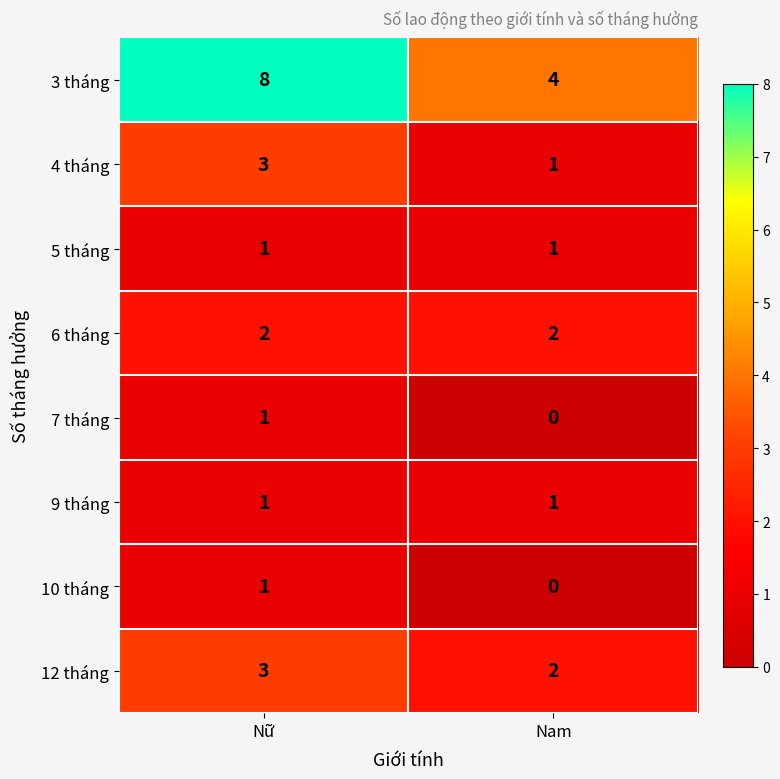

Which series has the largest total across all categories?

3 tháng